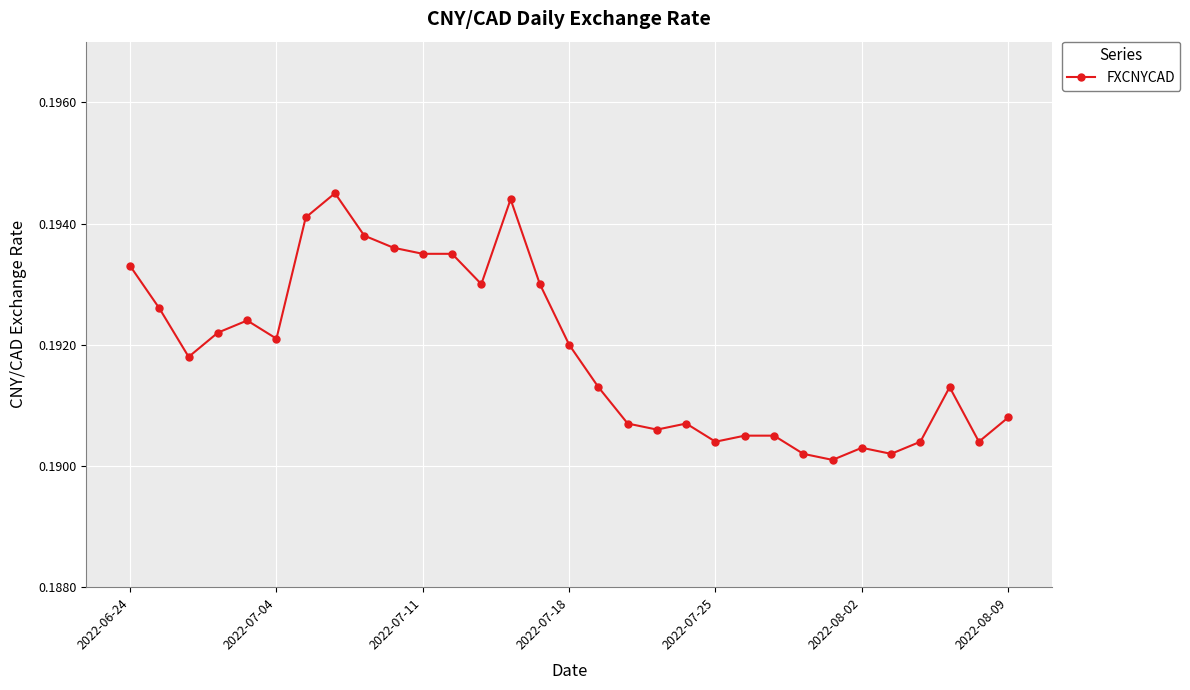

Count the values in the range 0 to 1.

31